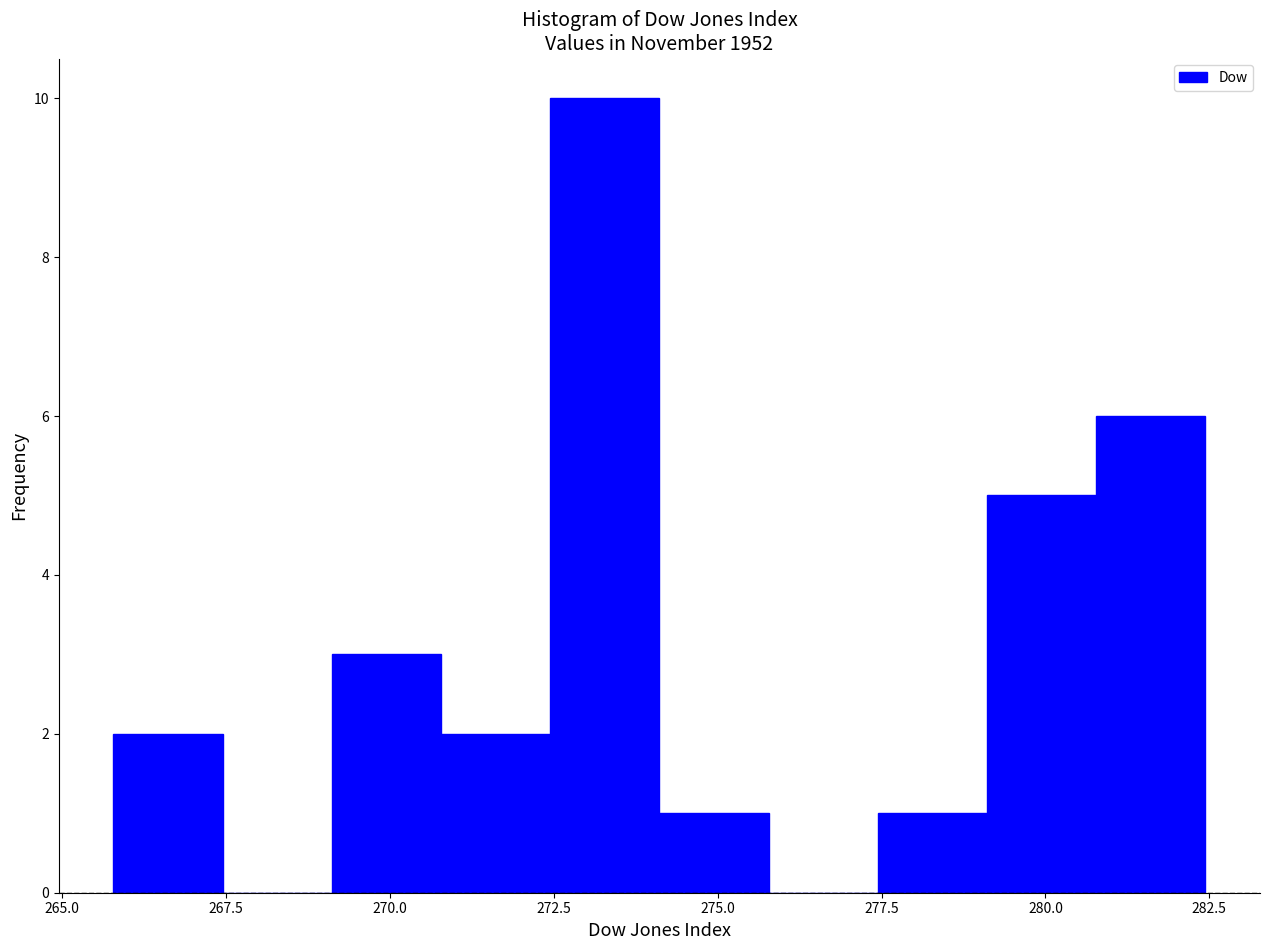

Around what value on the x-axis is the tallest bar? Give the approximate position of its centre, as read against the axis.

273.5